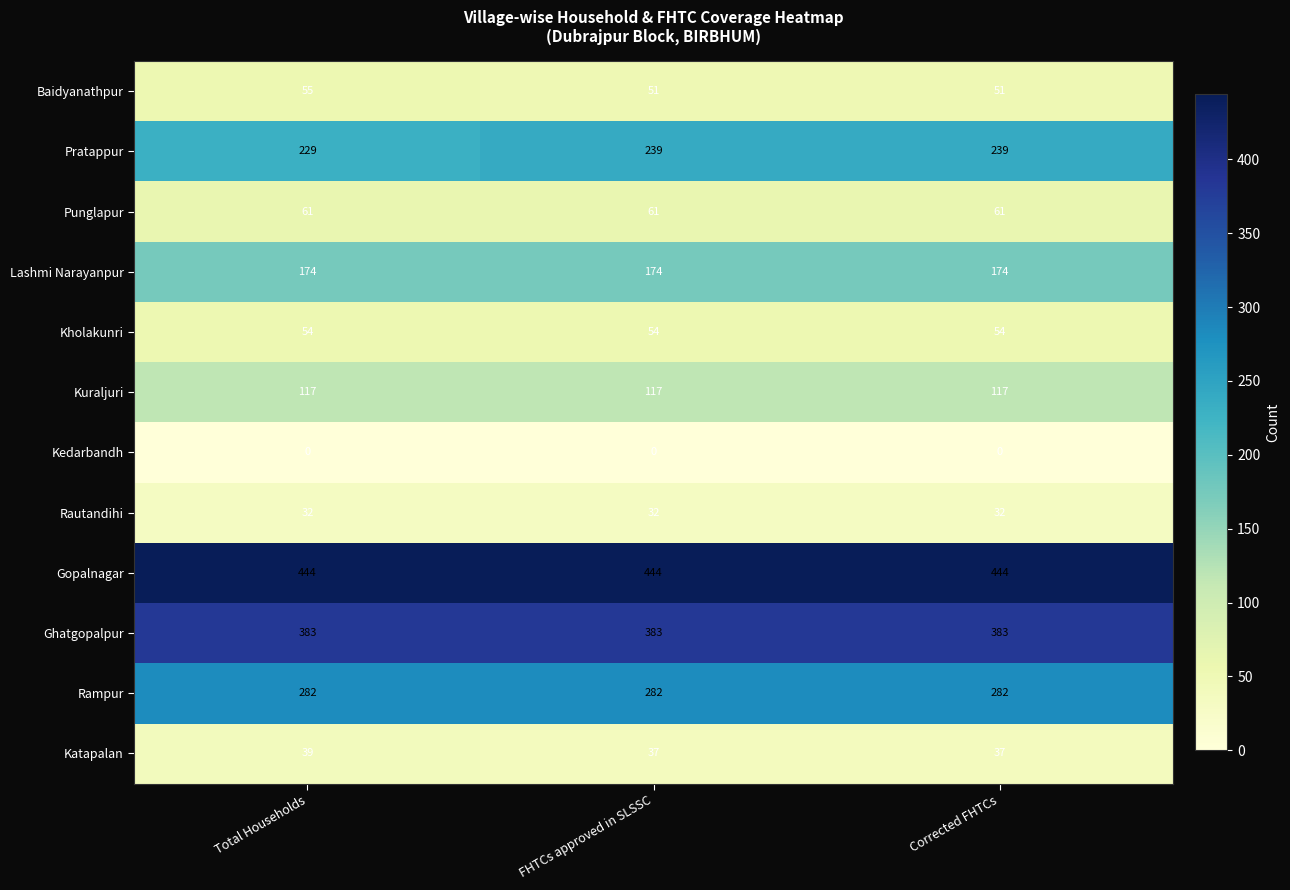

What is the spread (max minus min) of values at Total Households?

444